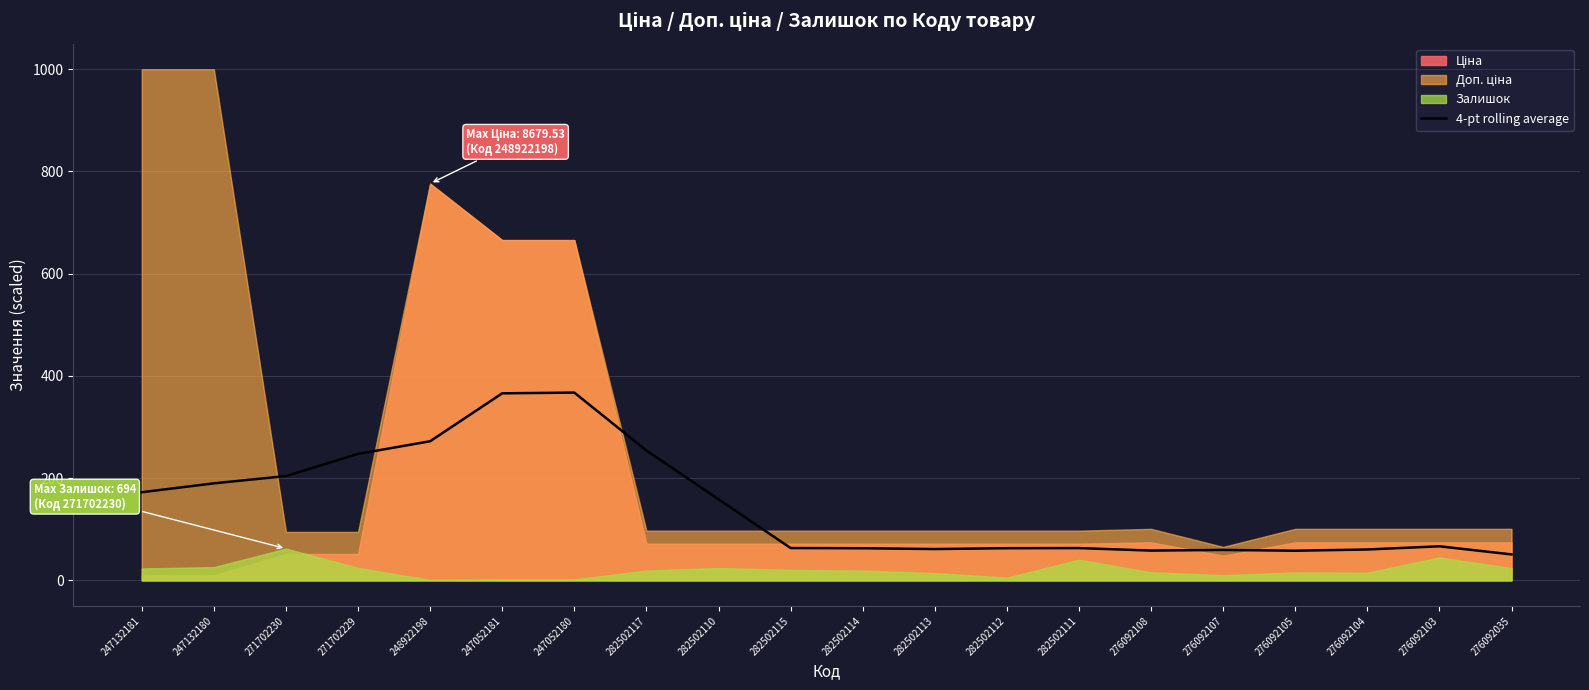

Read the value at 276092105.

58.0